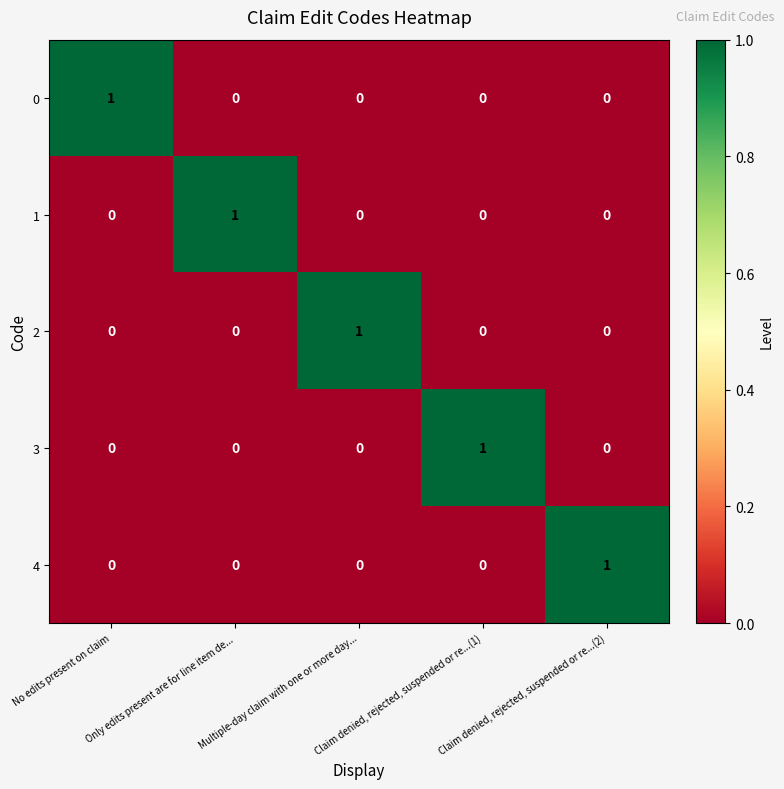

Is it true that 4 equals 0 at No edits present on claim?

True